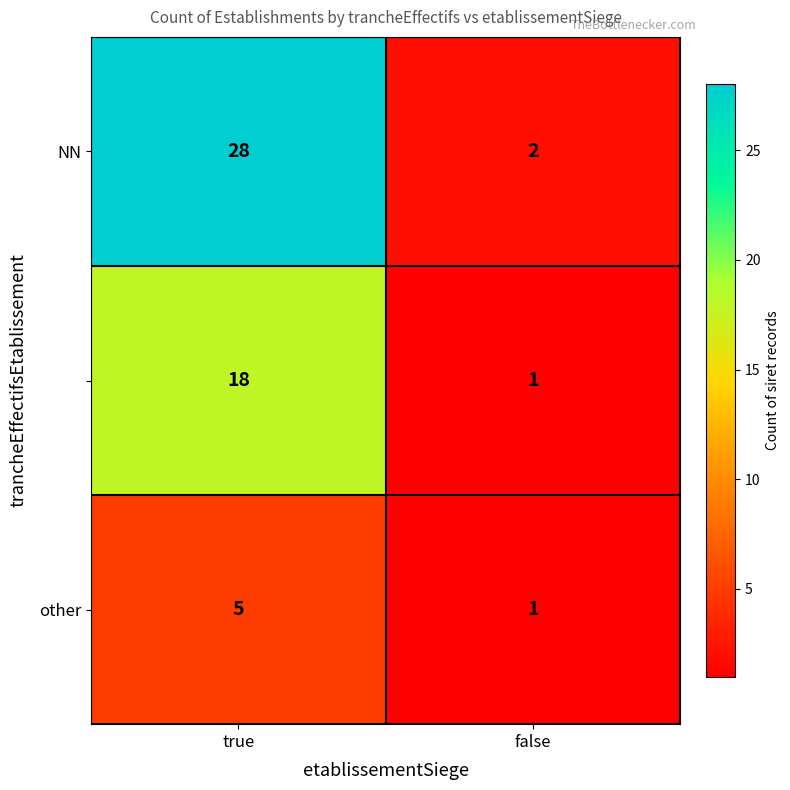

What is the greatest value displayed?

28